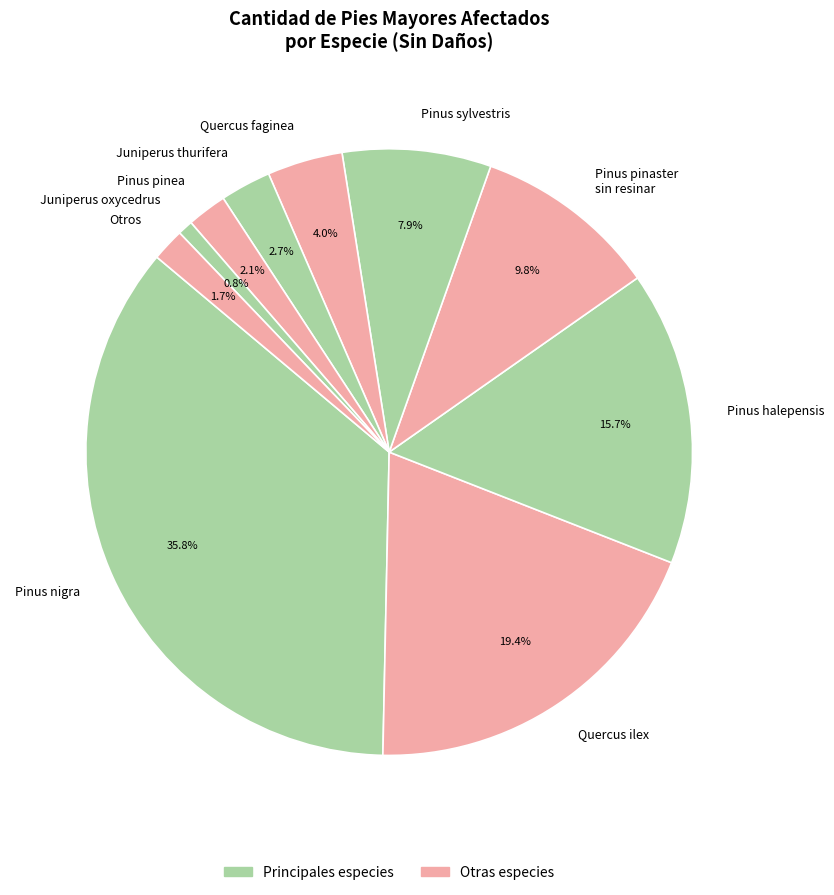

To the nearest percent, what portion does Juniperus oxycedrus represent?

1%